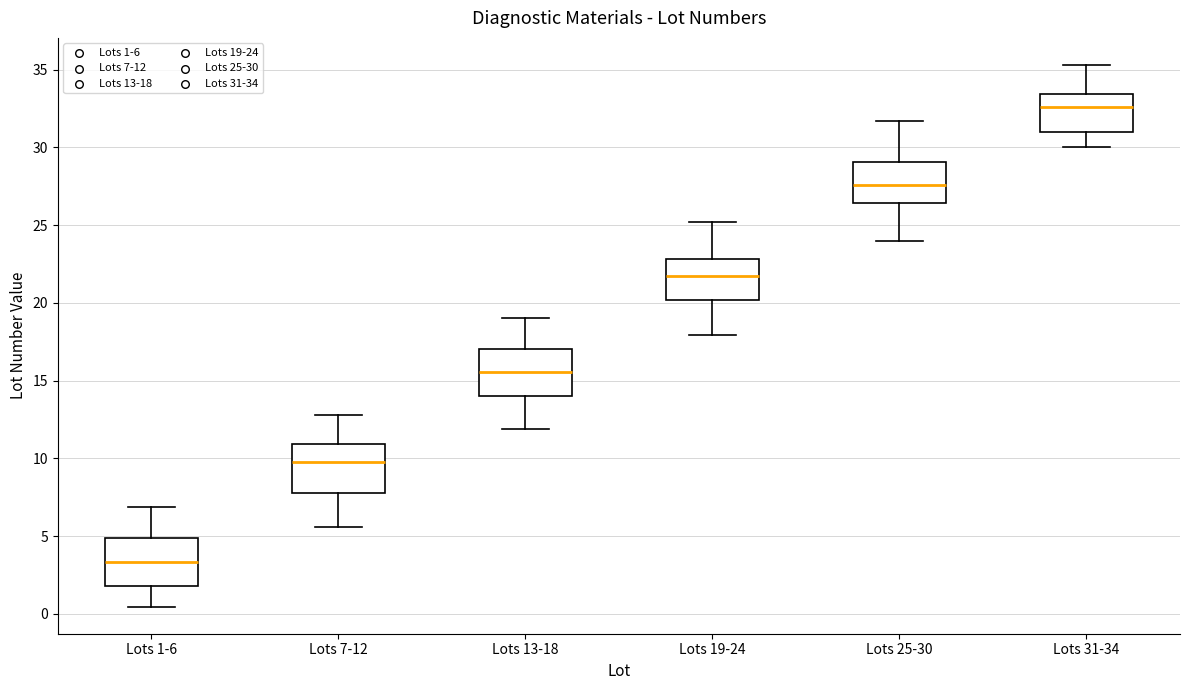

Reading left to right, read every box against the y-axis: the position of its median line, the range the box covers, and the ends of its whiskers. The values are not printed on the chart, so give them approximately, as read against the axis.

Lots 1-6: median 3.5, box 2.0 to 5.0, whiskers 0.5 to 7.0
Lots 7-12: median 10.0, box 8.0 to 11.0, whiskers 5.5 to 13.0
Lots 13-18: median 15.5, box 14.0 to 17.0, whiskers 12.0 to 19.0
Lots 19-24: median 21.5, box 20.0 to 23.0, whiskers 18.0 to 25.0
Lots 25-30: median 27.5, box 26.5 to 29.0, whiskers 24.0 to 31.5
Lots 31-34: median 32.5, box 31.0 to 33.5, whiskers 30.0 to 35.5